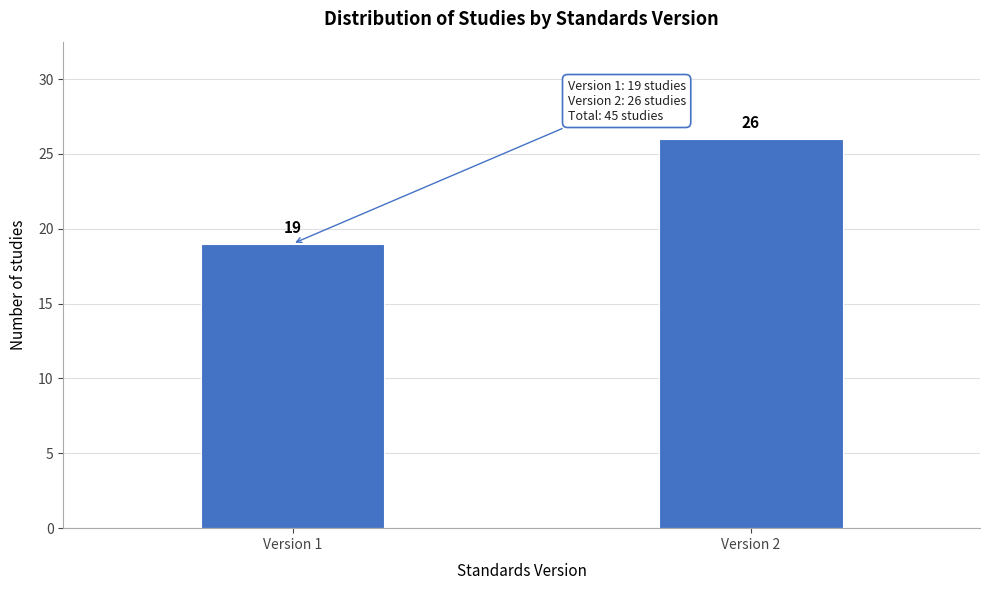

Reading left to right, extract all data points from this chart.

19	26